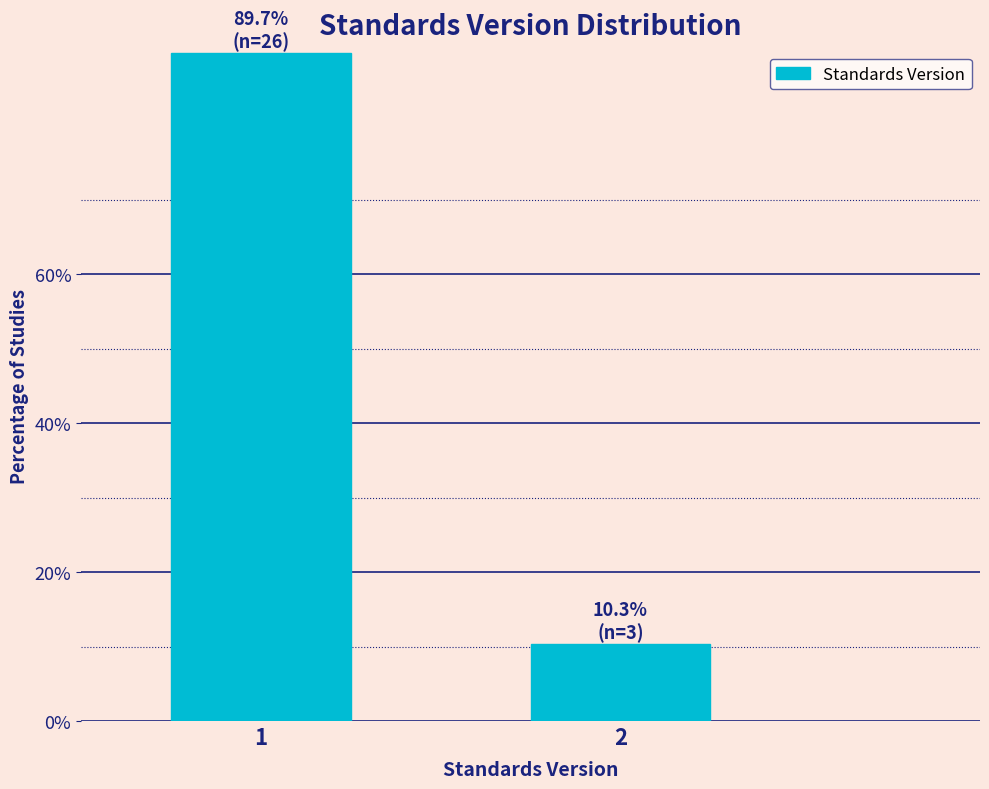

Reading left to right, list all the values displayed in this chart.

89.7	10.3